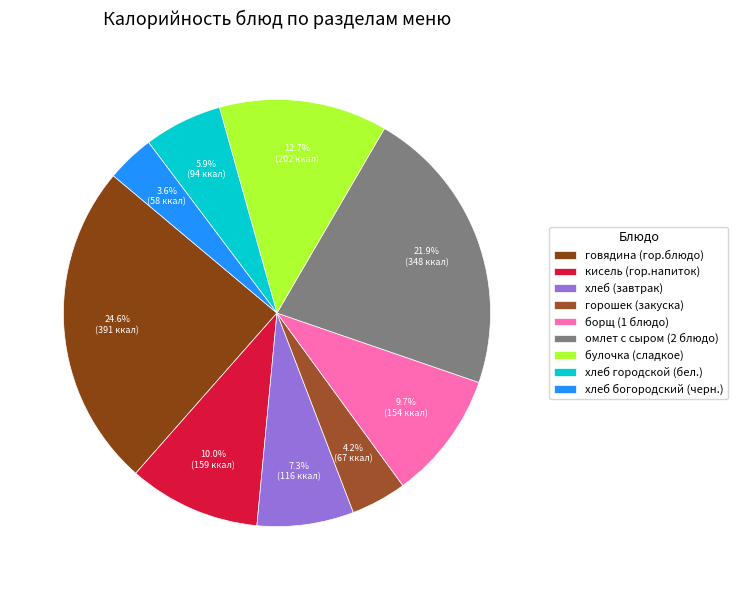

Rank the categories by value from highest to lowest.

говядина (гор.блюдо), омлет с сыром (2 блюдо), булочка (сладкое), кисель (гор.напиток), борщ (1 блюдо), хлеб (завтрак), хлеб городской (бел.), горошек (закуска), хлеб богородский (черн.)